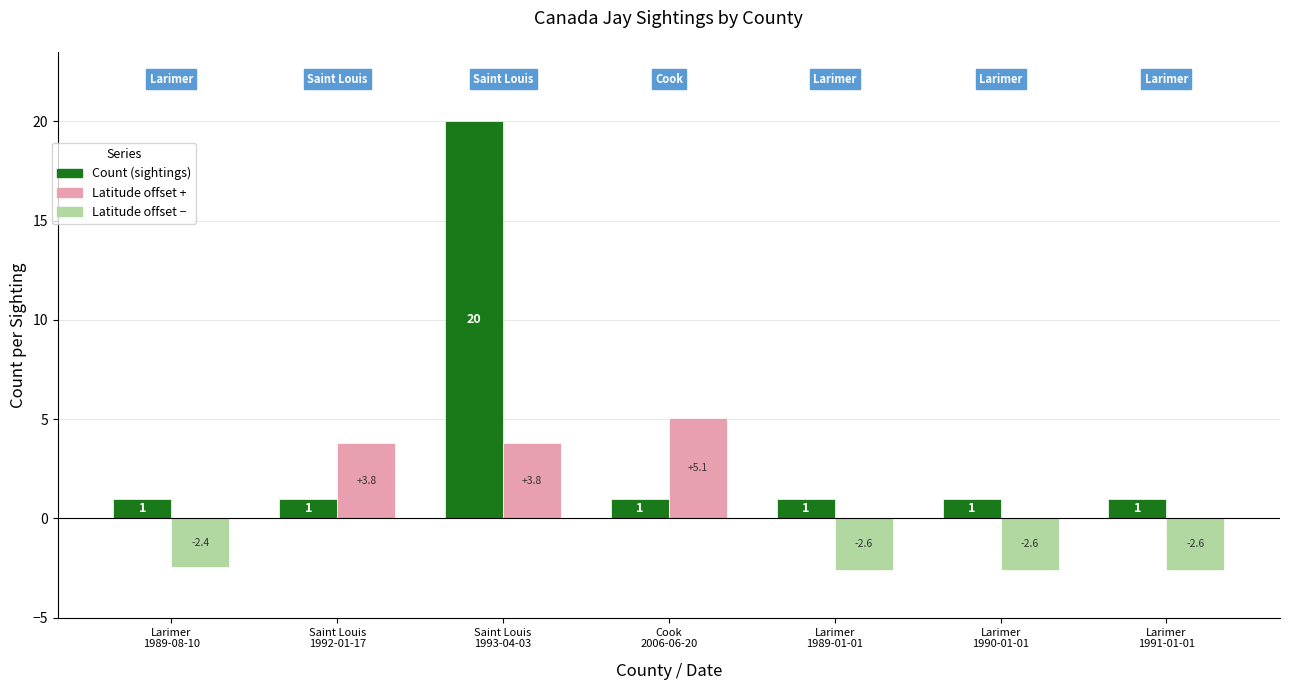

What is the greatest value displayed?

20.0